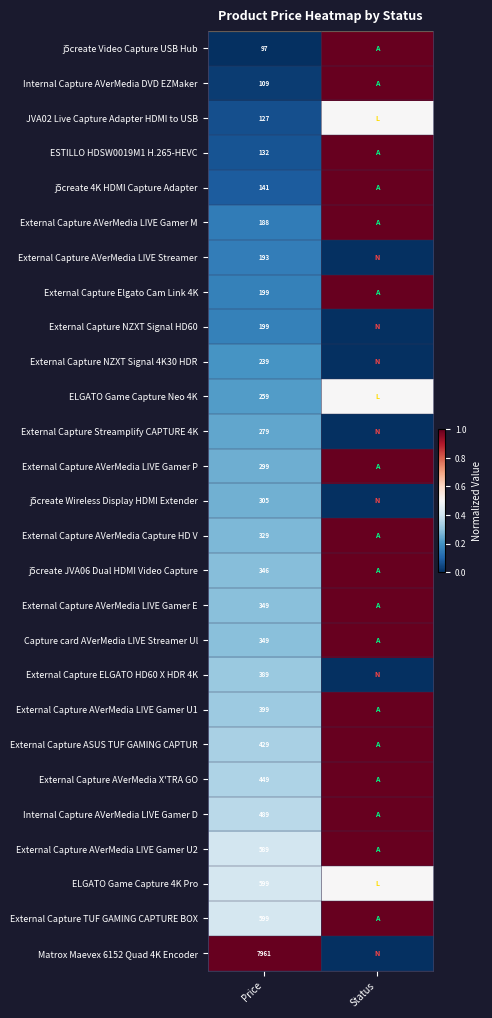

At which category is the sum across all series the highest?

Status